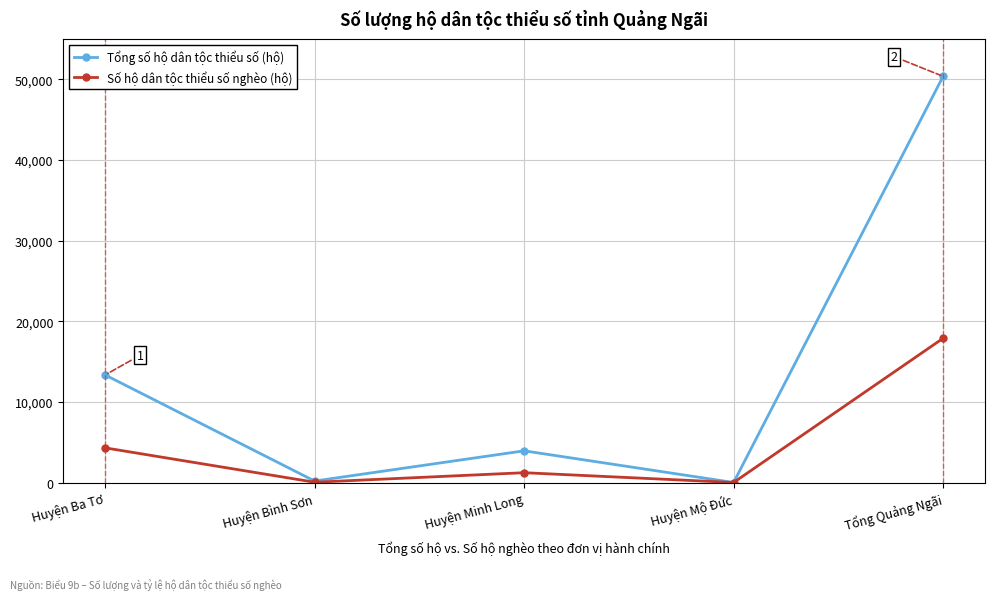

Is the value of Số hộ dân tộc thiểu số nghèo (hộ) at Huyện Ba Tơ greater than the value of Tổng số hộ dân tộc thiểu số (hộ) at Huyện Ba Tơ?

No